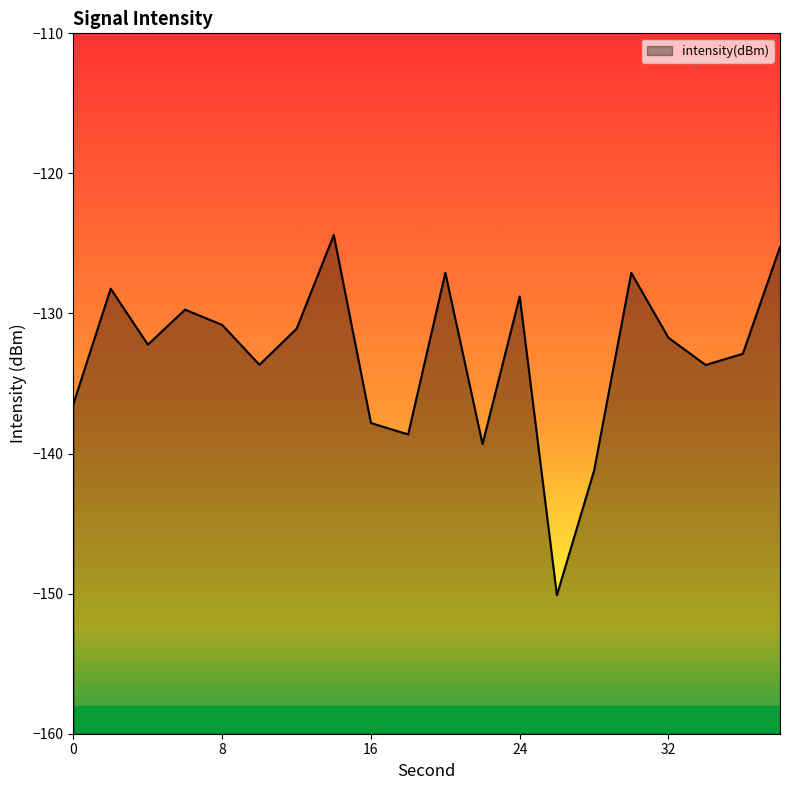

The value at 14 is -216.0. True or false?

False